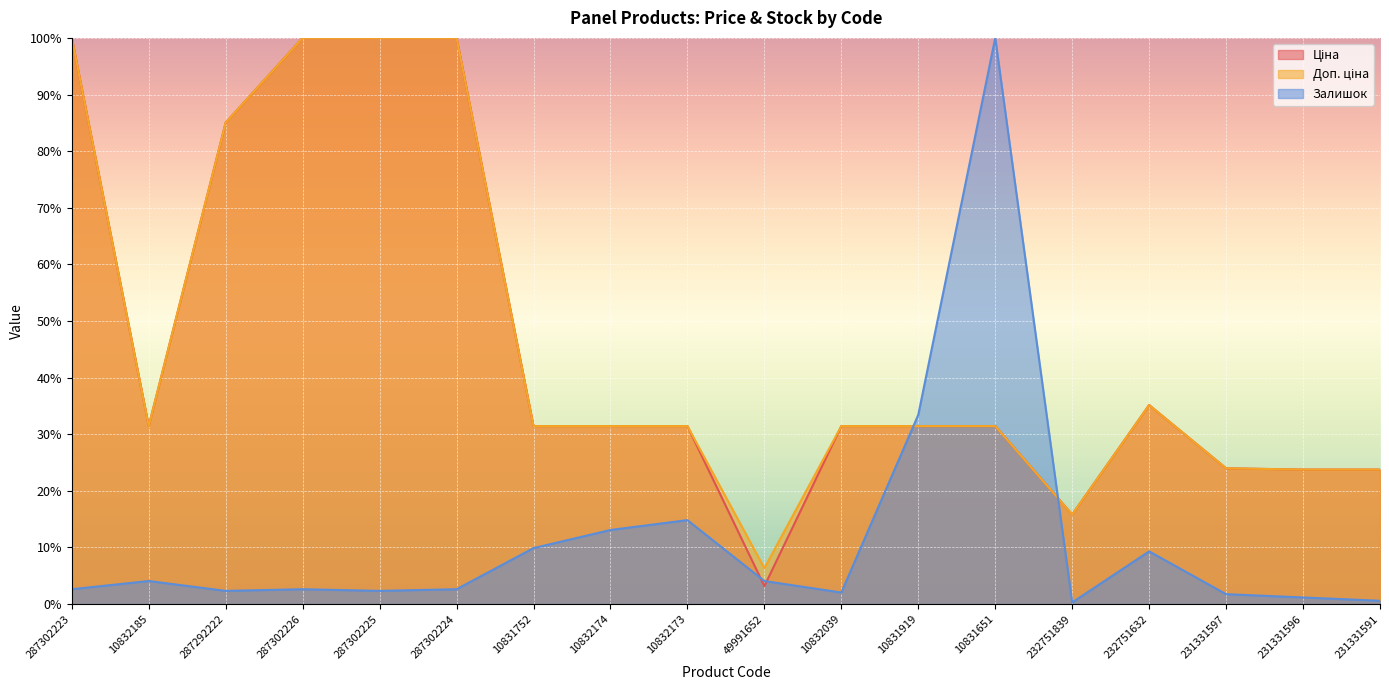

True or false: Ціна has a value of 46.5 at 287302226.

False